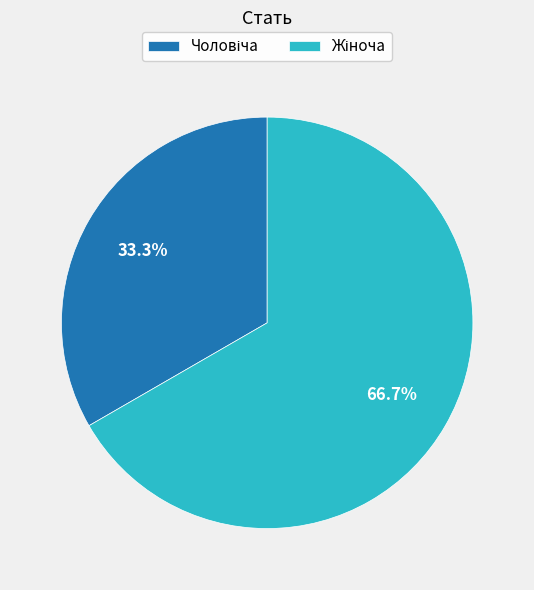

How many slices are in this pie chart?

2